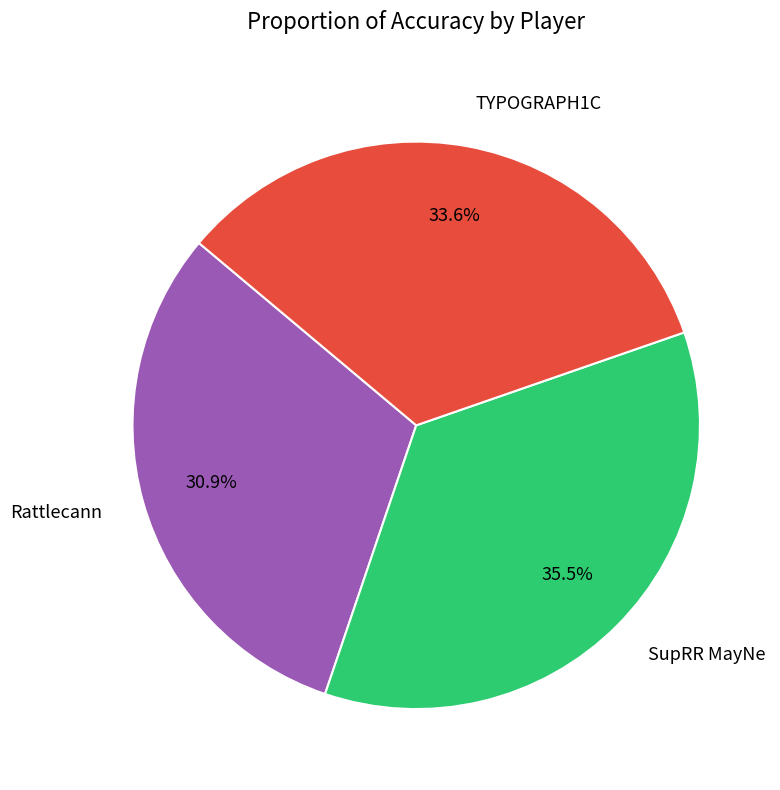

Is TYPOGRAPH1C the majority of the pie?

No